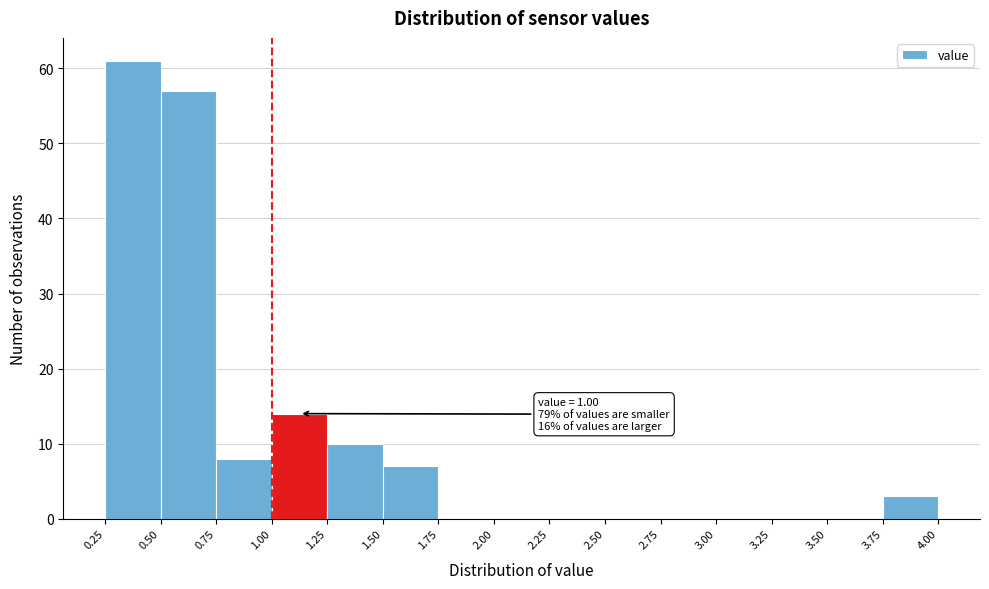

Over which range of the x-axis is the bar tallest?

0.25 to 0.50